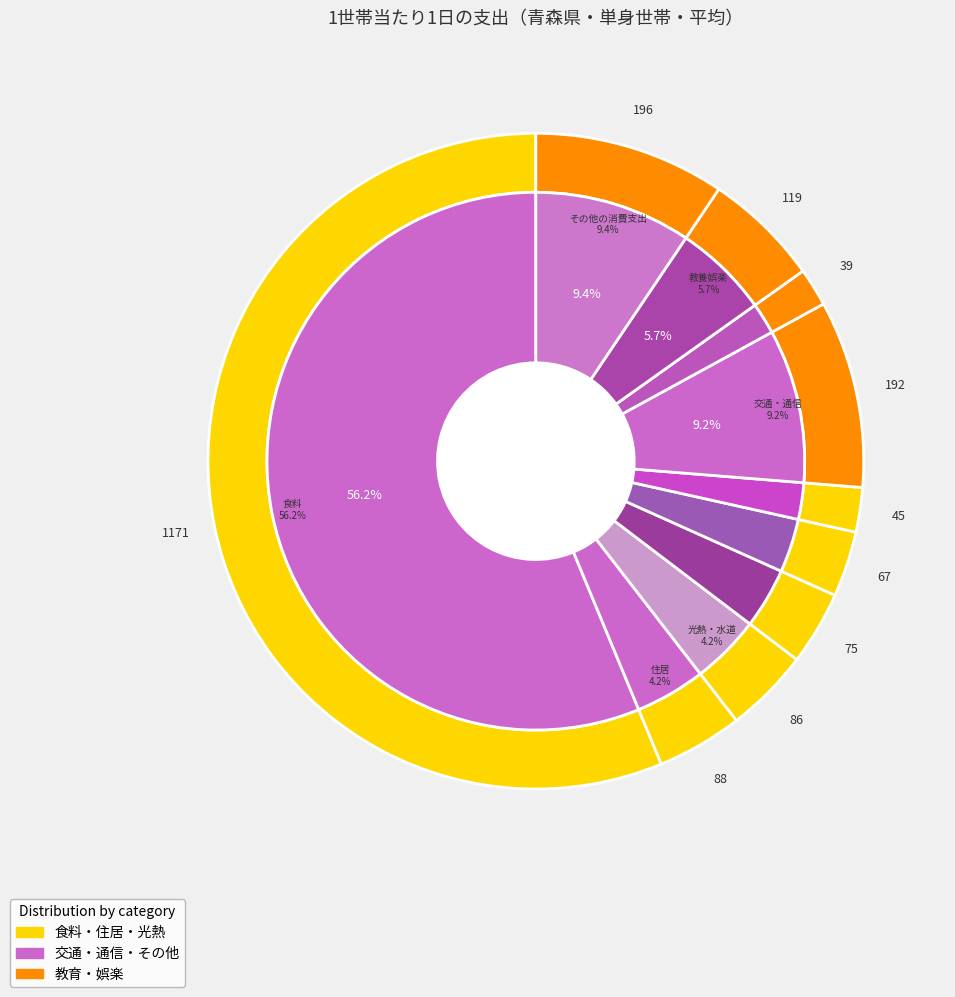

Does any single category account for the majority?

Yes